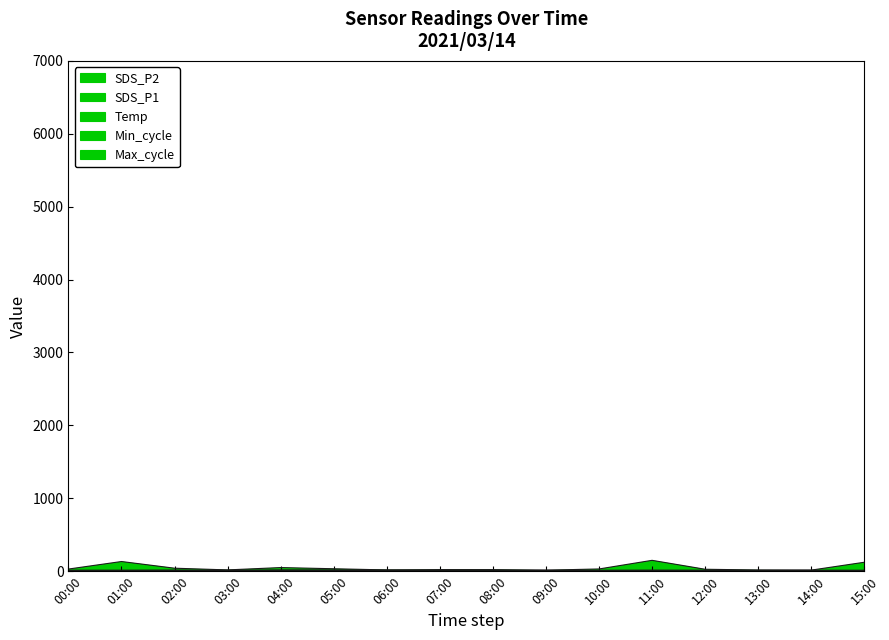

What position from the left is 07:00?

8